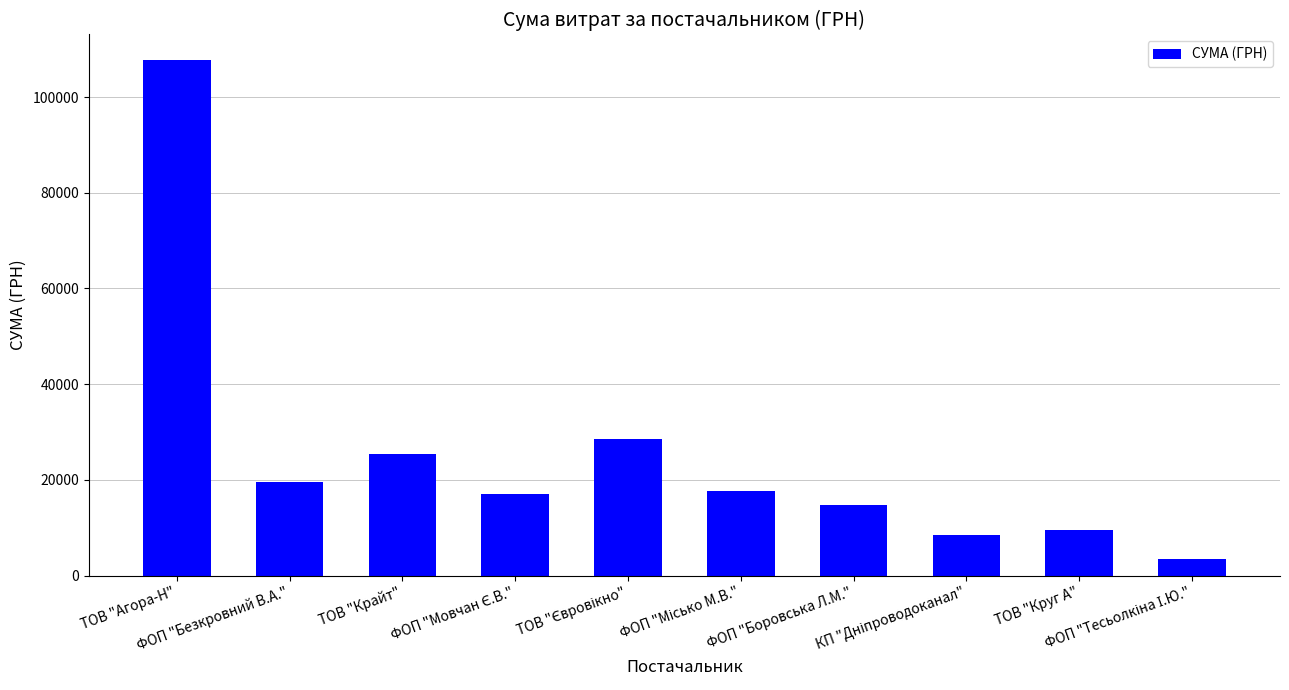

What is the difference between the maximum and minimum values?

104309.7